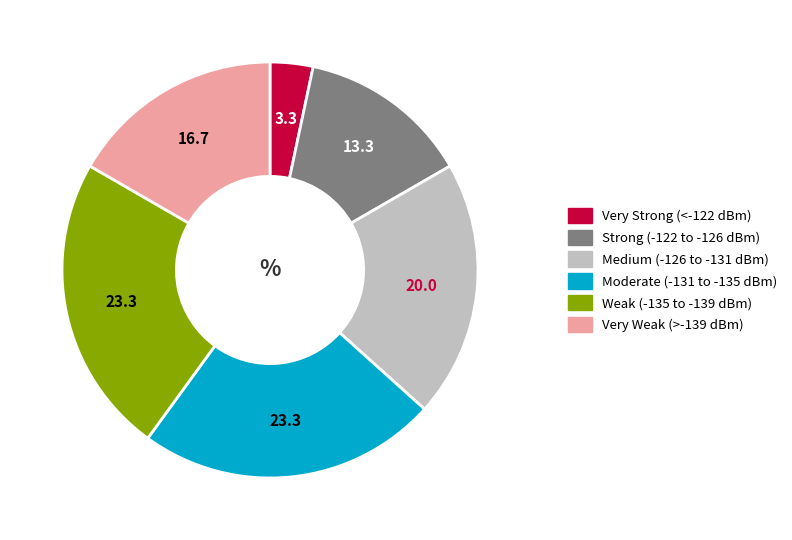

Is there any slice that represents more than half of the pie?

No